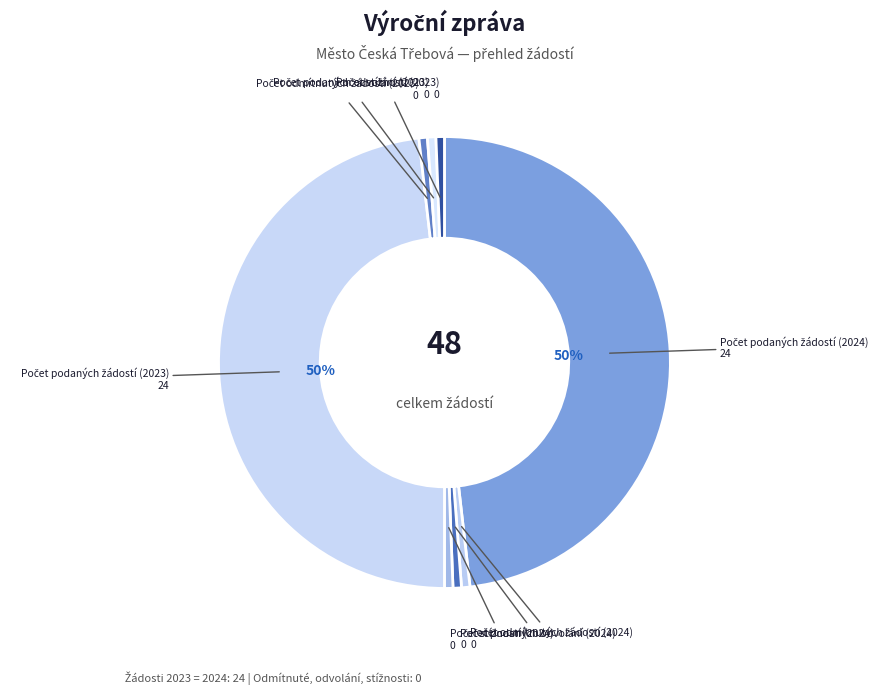

Which has a higher value, Počet podaných žádostí (2024) or Počet odmítnutých žádostí (2023)?

Počet podaných žádostí (2024)